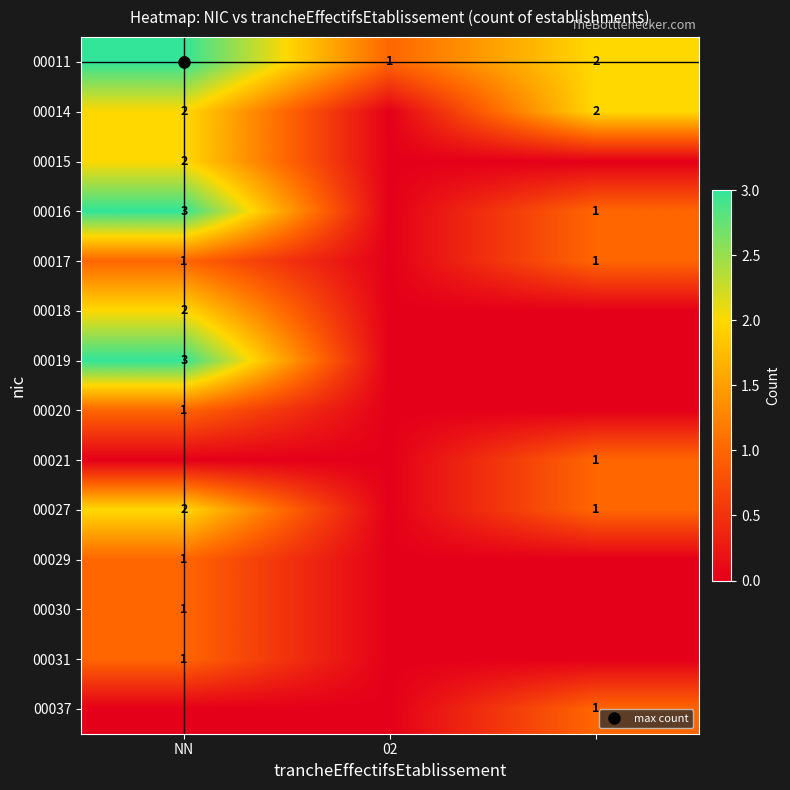

Which category has the highest value in the 00018 series?

NN